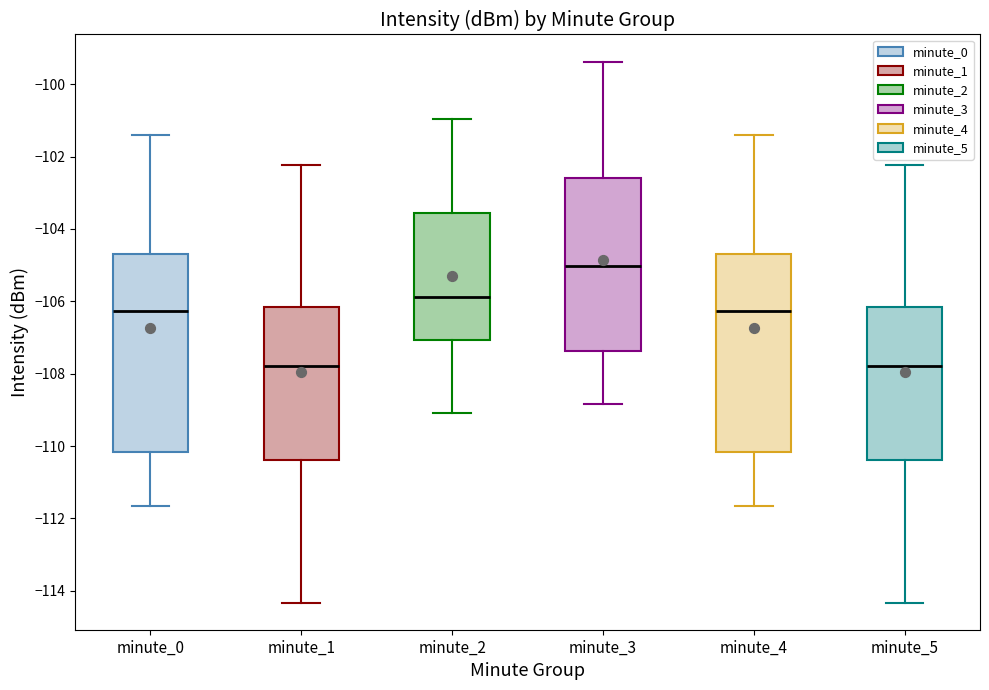

Reading left to right, transcribe this box plot: for each box, give where its median line is, the range the box spans, and where its two whiskers end, as read against the y-axis. The values are not printed on the chart, so give them approximately, as read against the axis.

minute_0: median -106.2, box -110.2 to -104.8, whiskers -111.6 to -101.4
minute_1: median -107.8, box -110.4 to -106.2, whiskers -114.4 to -102.2
minute_2: median -105.8, box -107.0 to -103.6, whiskers -109.0 to -101.0
minute_3: median -105.0, box -107.4 to -102.6, whiskers -108.8 to -99.4
minute_4: median -106.2, box -110.2 to -104.8, whiskers -111.6 to -101.4
minute_5: median -107.8, box -110.4 to -106.2, whiskers -114.4 to -102.2